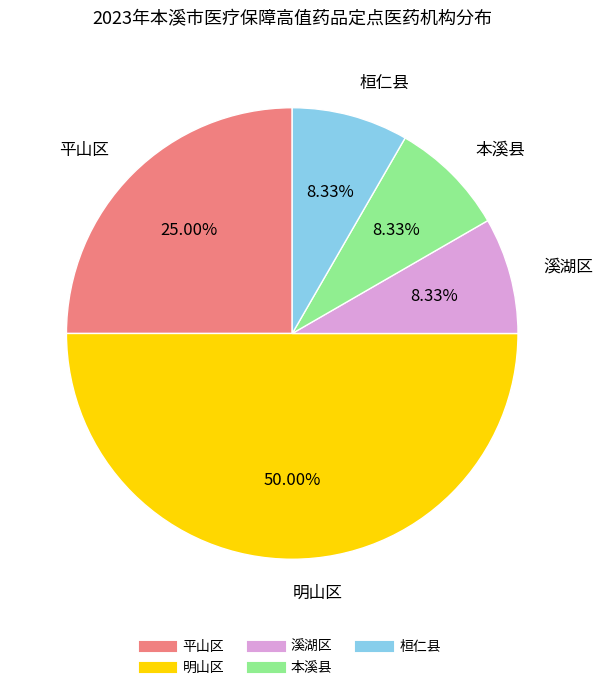

The 溪湖区 slice represents 1% of the pie. True or false?

False